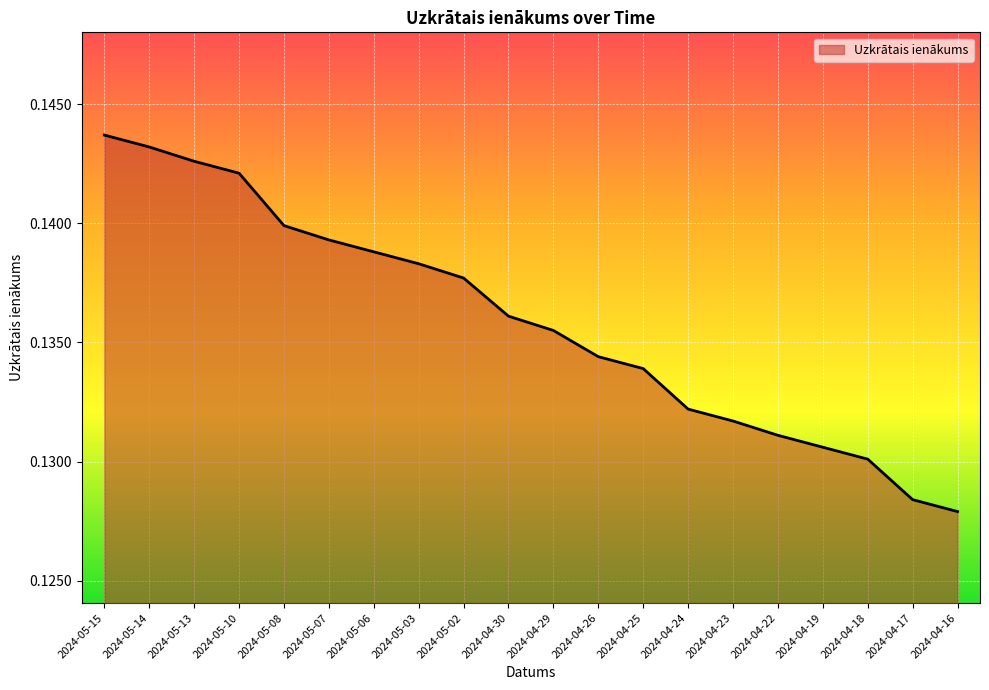

What is the sum of all values?

2.7